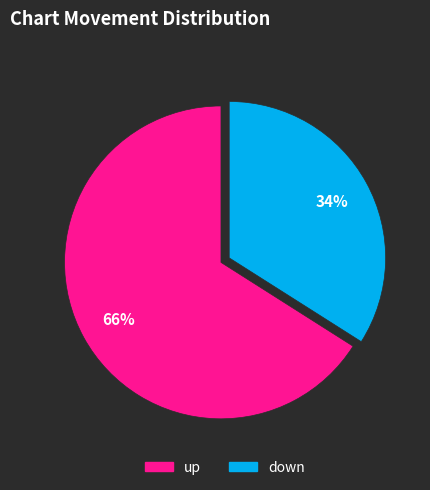

Which category has the smallest portion of the pie?

down